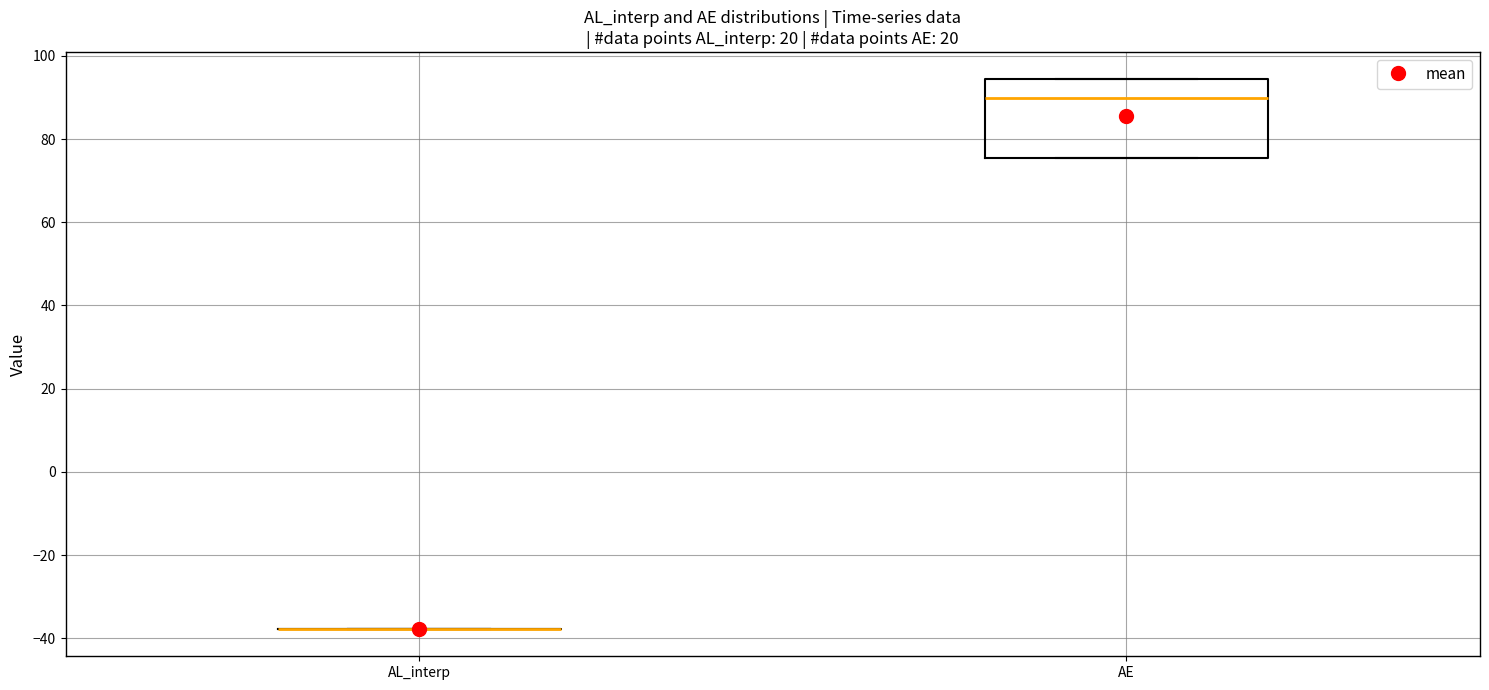

Reading left to right, read every box against the y-axis: the position of its median line, the range the box covers, and the ends of its whiskers. The values are not printed on the chart, so give them approximately, as read against the axis.

AL_interp: box collapsed to a line at -38, whiskers -38 to -38
AE: median 90, box 76 to 94, whiskers 76 to 94